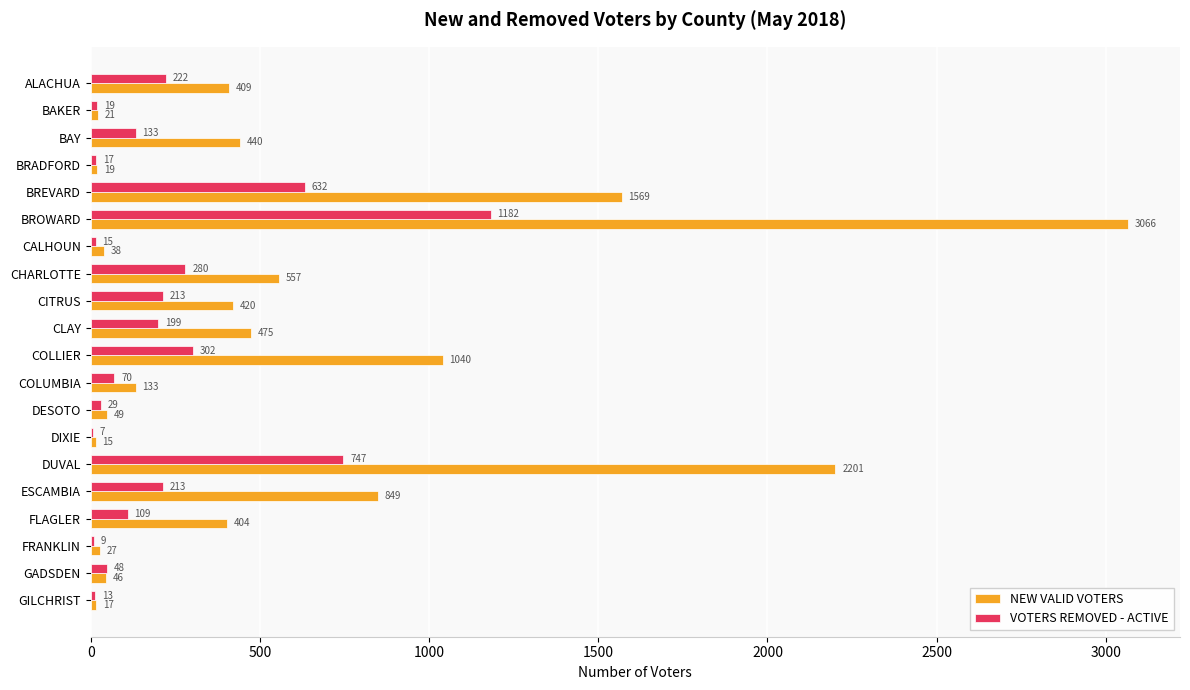

Which series changed the most between BRADFORD and GILCHRIST?

VOTERS REMOVED - ACTIVE